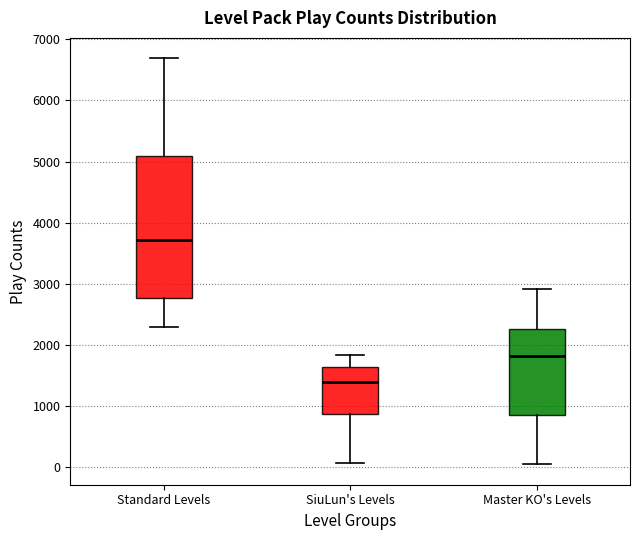

Where does the median line of the box for Standard Levels sit on the y-axis? The values are not printed on the chart, so give them approximately, as read against the axis.

3700